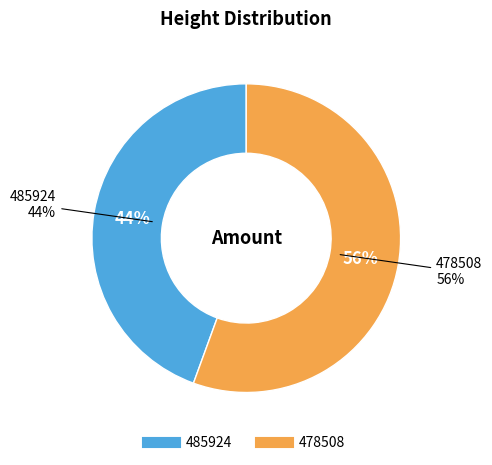

How many segments does this pie chart have?

2